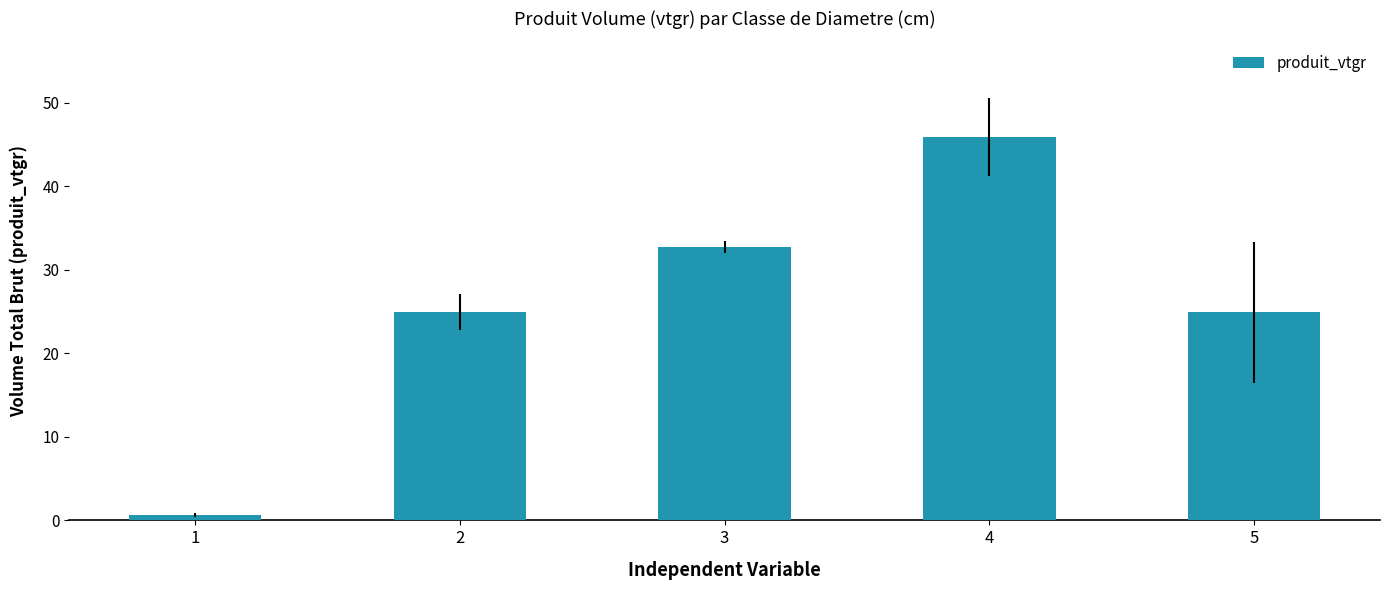

Approximately how many times larger is the value at 2 compared to 5?

1.0